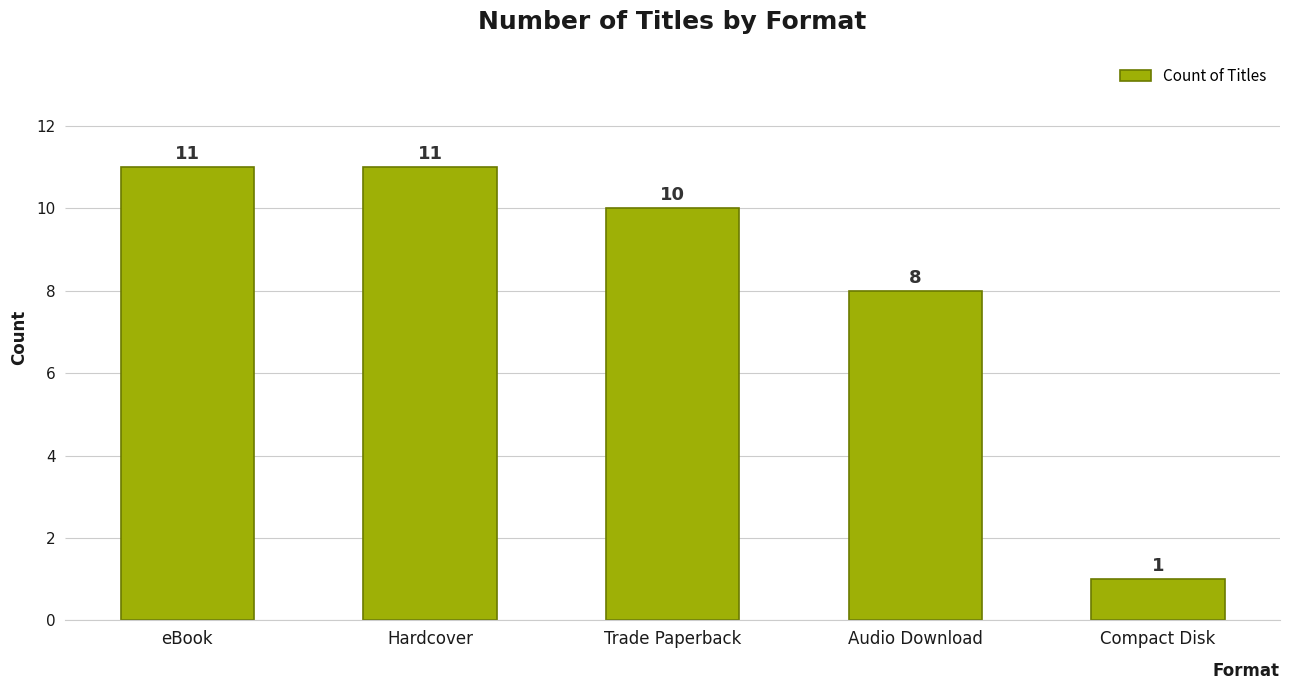

What is the difference between the values at Compact Disk and Audio Download?

7